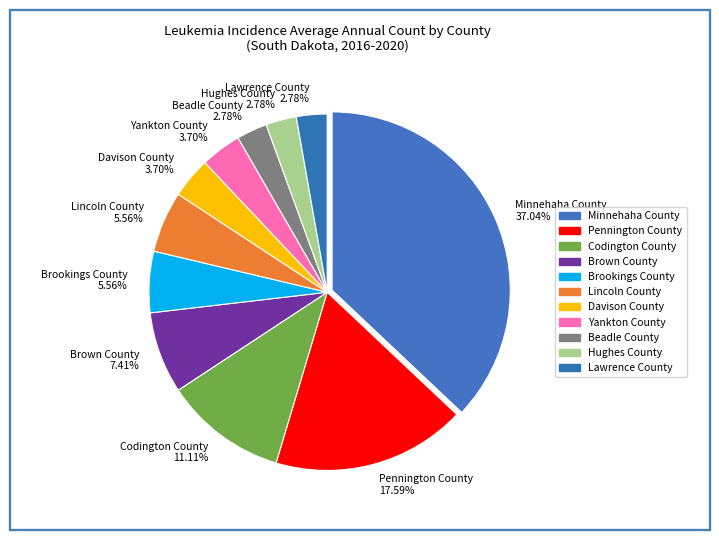

To the nearest percent, what portion does Davison County represent?

4%